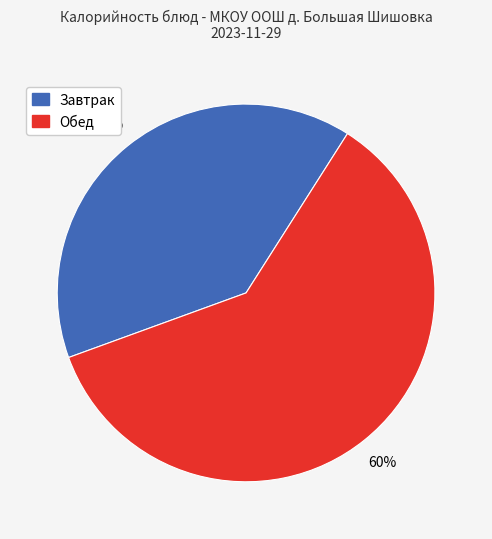

To the nearest percent, what is the average slice percentage?

50%